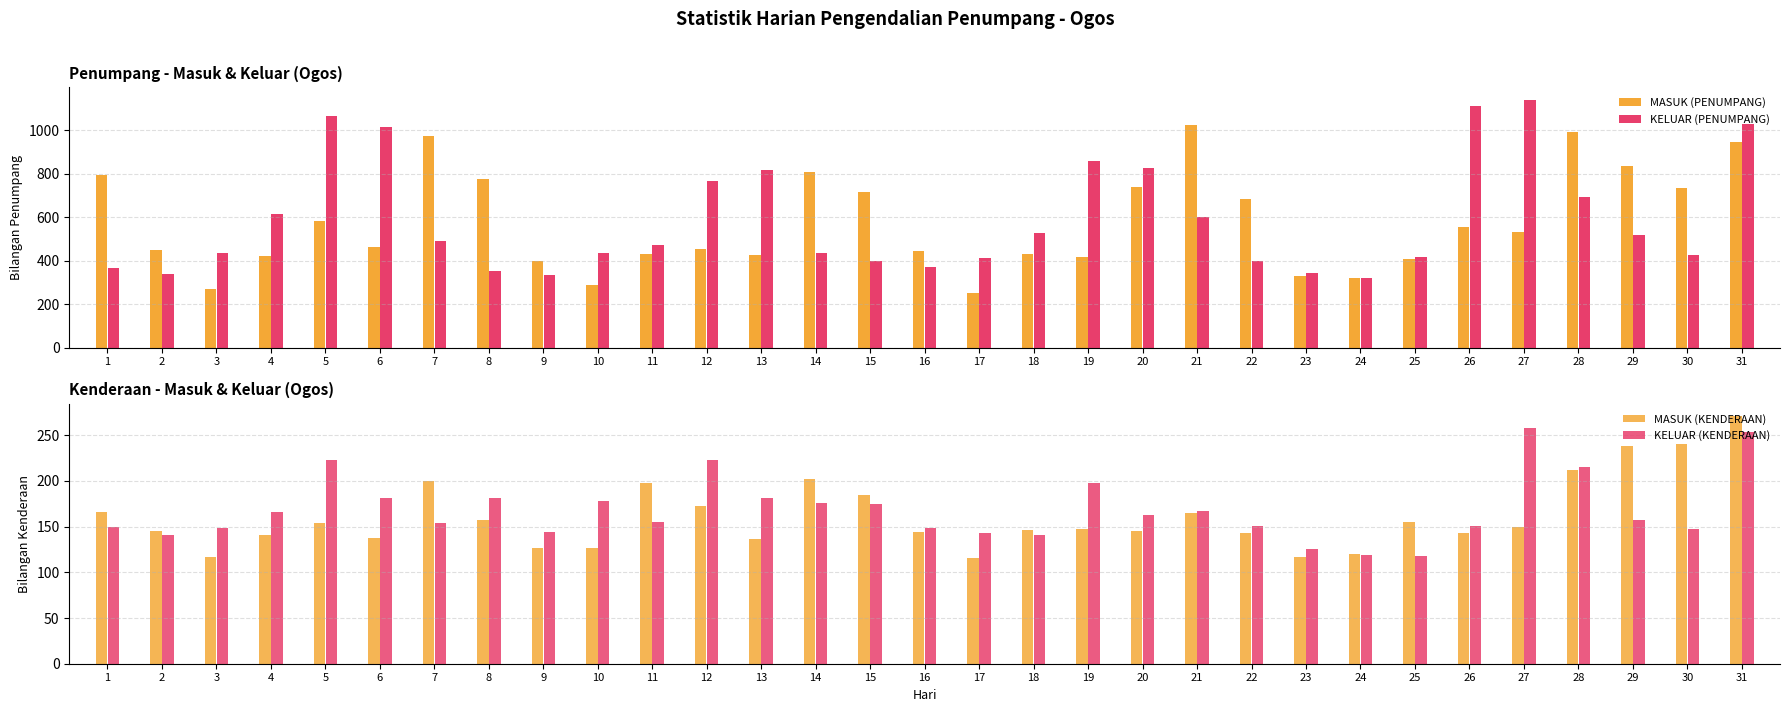

Reading right to left, what are all the values shown in this chart?

MASUK (PENUMPANG): 948	733	834	991	533	553	405	320	327	685	1023	739	418	432	253	442	716	806	425	451	429	287	399	775	973	462	582	423	271	449	795
KELUAR (PENUMPANG): 1030	425	520	691	1140	1111	416	318	345	398	599	827	860	527	413	370	397	435	819	766	473	435	334	353	489	1014	1067	614	435	339	364
MASUK (KENDERAAN): 271	240	238	212	150	143	155	120	117	143	165	145	147	146	116	144	185	202	136	172	198	127	127	157	200	138	154	141	117	145	166
KELUAR (KENDERAAN): 253	147	157	215	258	151	118	119	126	151	167	163	198	141	143	149	175	176	181	223	155	178	144	181	154	181	223	166	149	141	150